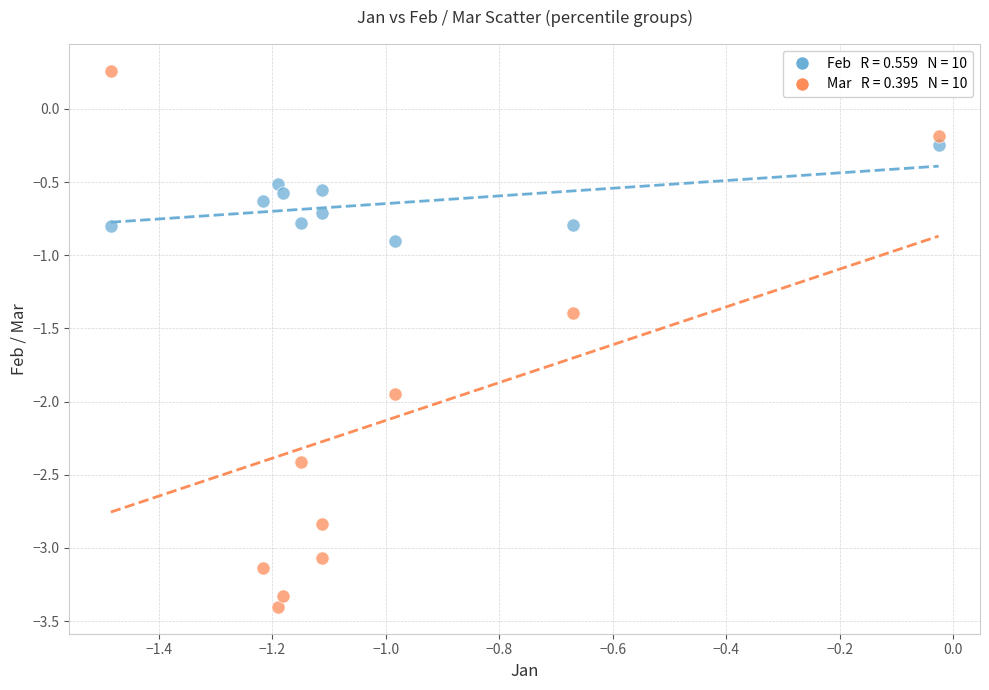

Across all data points, what is the range of Y values (max minus min)?

3.7